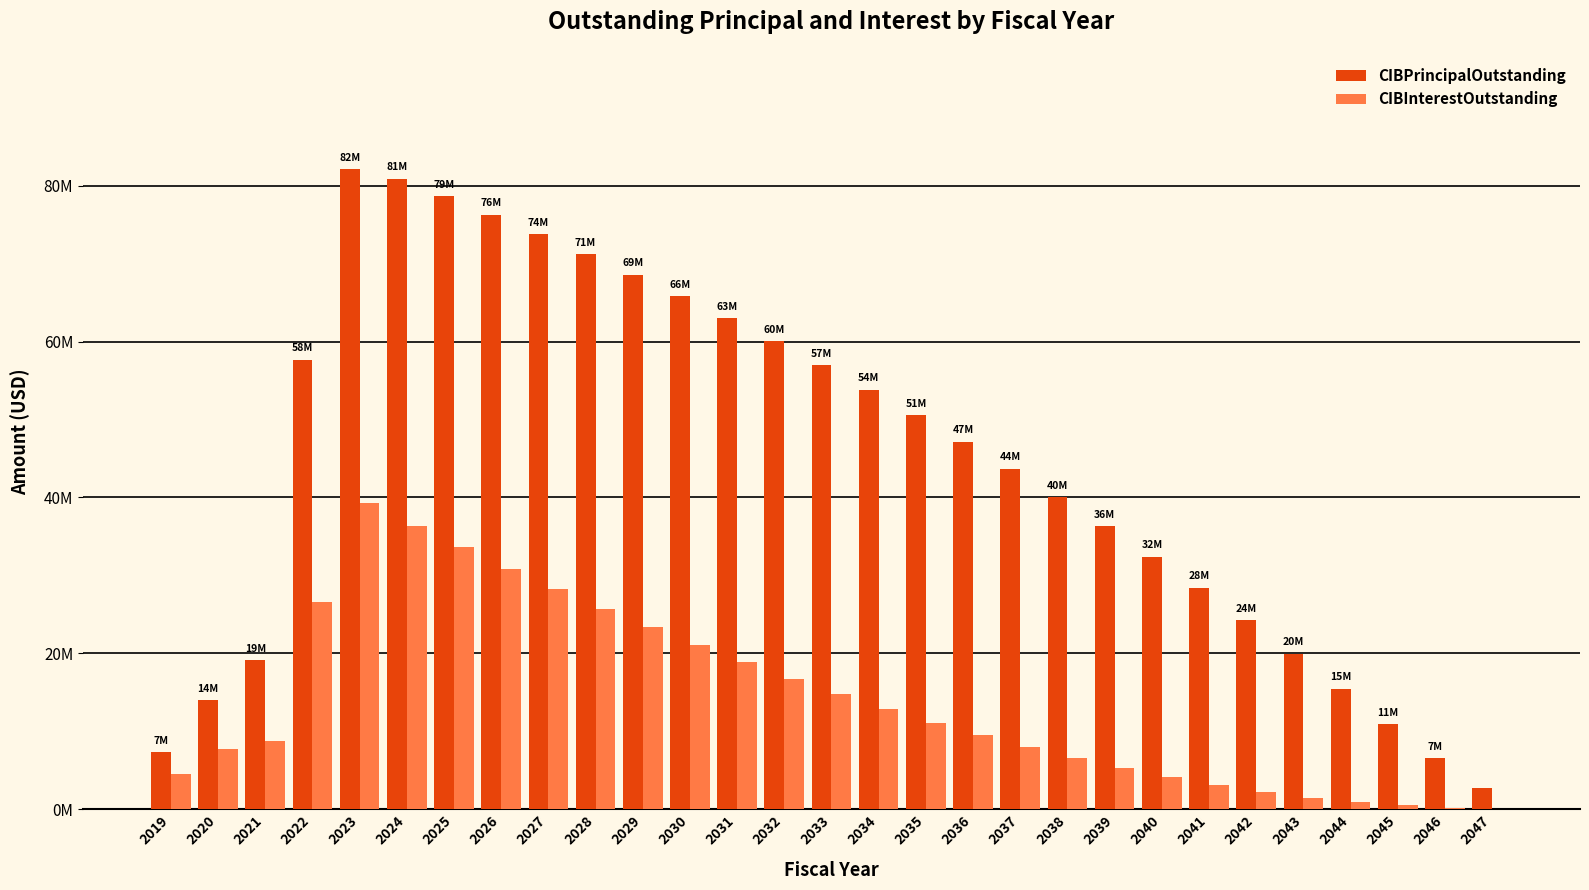

Reading left to right, list all the values displayed in this chart.

CIBPrincipalOutstanding: 2019=7285000.0	2020=13940000.0	2021=19075000.0	2022=57670000.0	2023=82150000.0	2024=80945000.0	2025=78655000.0	2026=76280000.0	2027=73815000.0	2028=71260000.0	2029=68610000.0	2030=65860000.0	2031=63010000.0	2032=60060000.0	2033=57000000.0	2034=53840000.0	2035=50570000.0	2036=47180000.0	2037=43675000.0	2038=40045000.0	2039=36295000.0	2040=32415000.0	2041=28390000.0	2042=24230000.0	2043=19925000.0	2044=15465000.0	2045=10855000.0	2046=6545000.0	2047=2760000.0
CIBInterestOutstanding: 2019=4465053.2	2020=7649847.0	2021=8789890.8	2022=26612397.4	2023=39285453.7	2024=36400797.4	2025=33586022.4	2026=30869347.3	2027=28254444.2	2028=25743281.6	2029=23336419.1	2030=21035172.2	2031=18838290.9	2032=16745644.0	2033=14758275.2	2034=12877125.2	2035=11106087.7	2036=9449812.7	2037=7913662.7	2038=6502725.2	2039=5221972.0	2040=4073740.8	2041=3060537.6	2042=2188472.0	2043=1463890.7	2044=889121.9	2045=466153.2	2046=191512.5	2047=44868.8